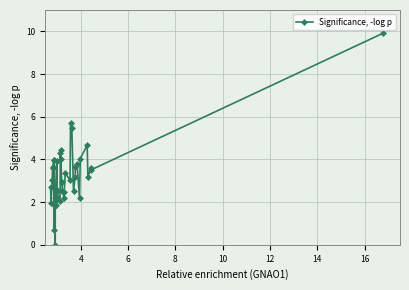

What is the value of the 37th point from the left?

3.2